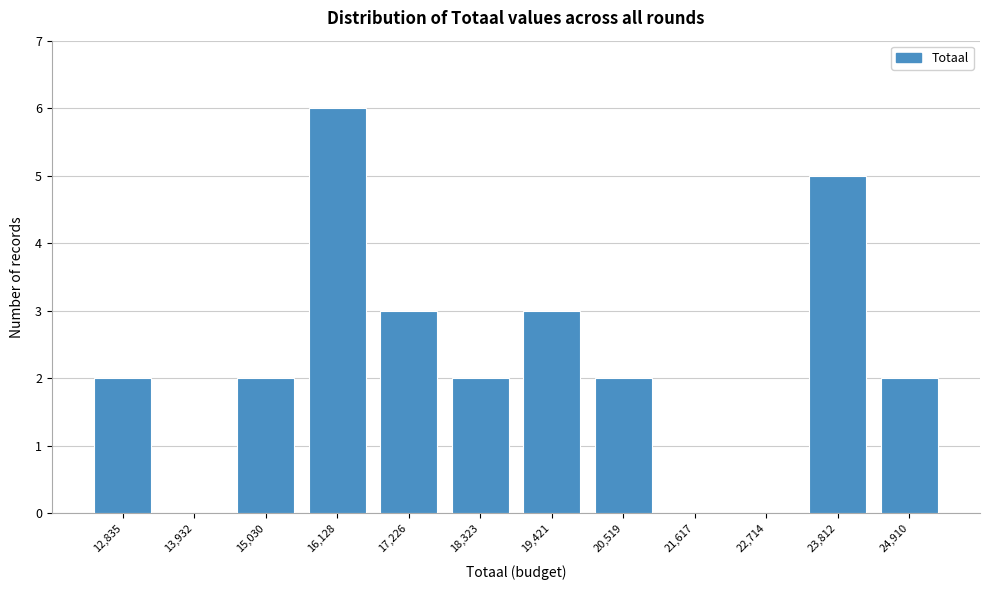

Reading left to right, what are all the values shown in this chart?

12,835=2	13,932=0	15,030=2	16,128=6	17,226=3	18,323=2	19,421=3	20,519=2	21,617=0	22,714=0	23,812=5	24,910=2